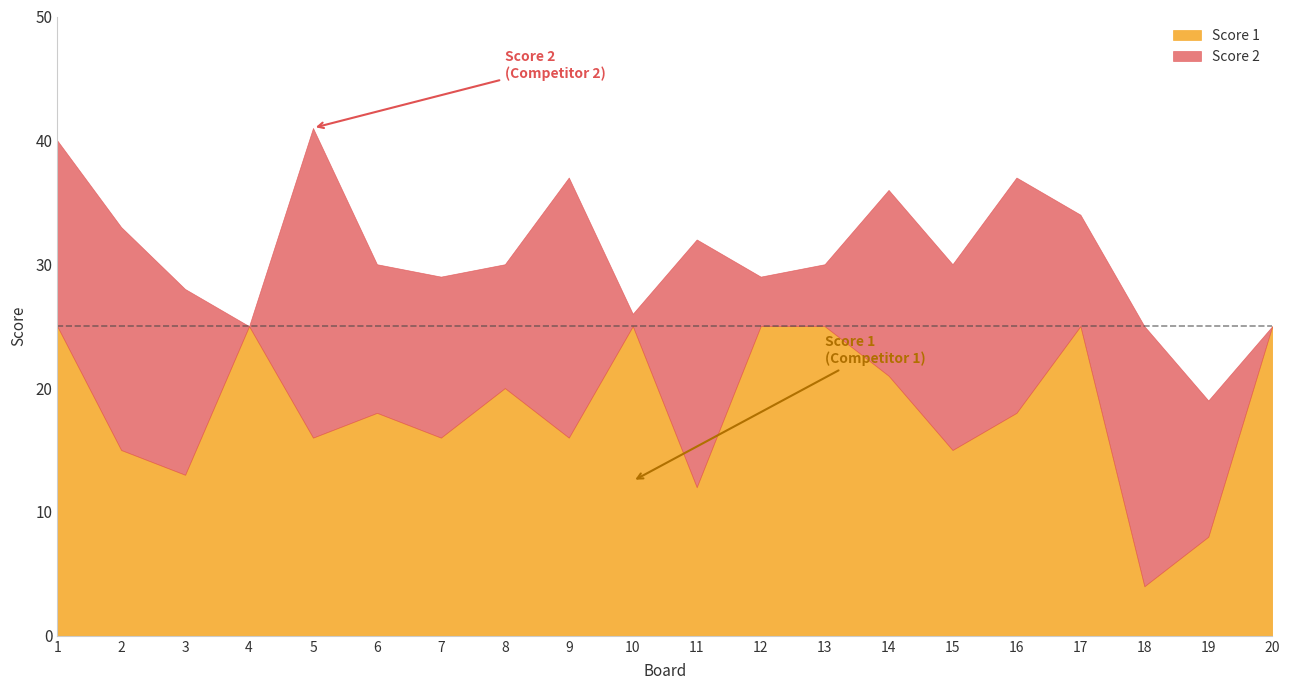

List the series in order of their overall mean, highest first.

Score 1, Score 2